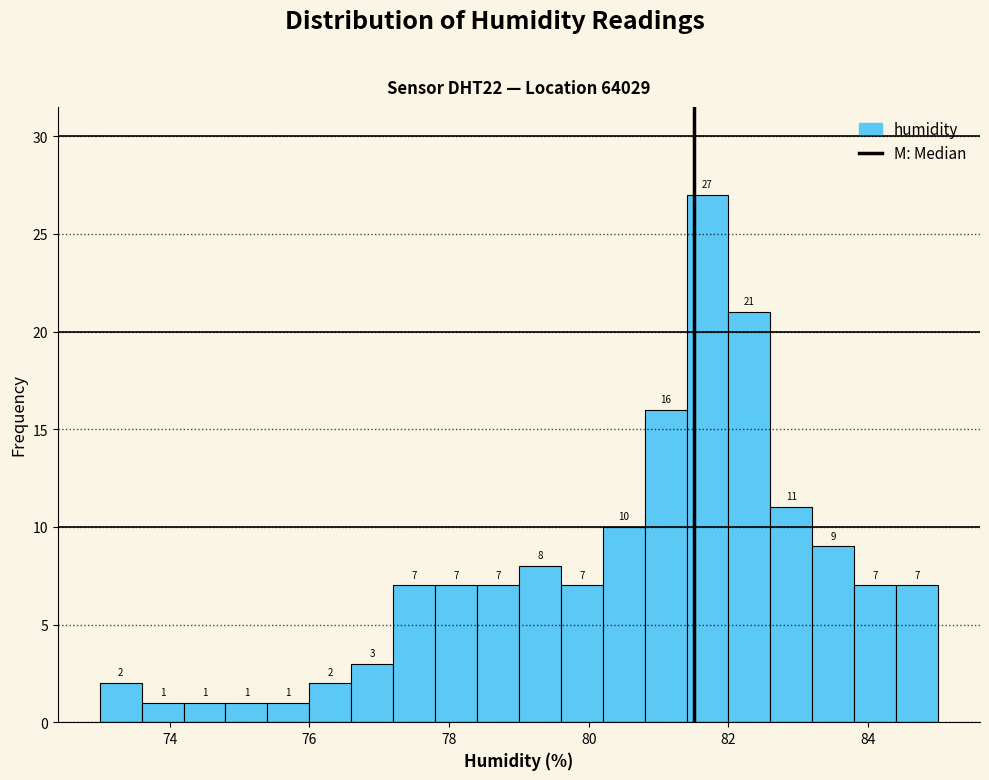

Read against the x-axis, roughly where is the centre of the tallest bar?

81.8